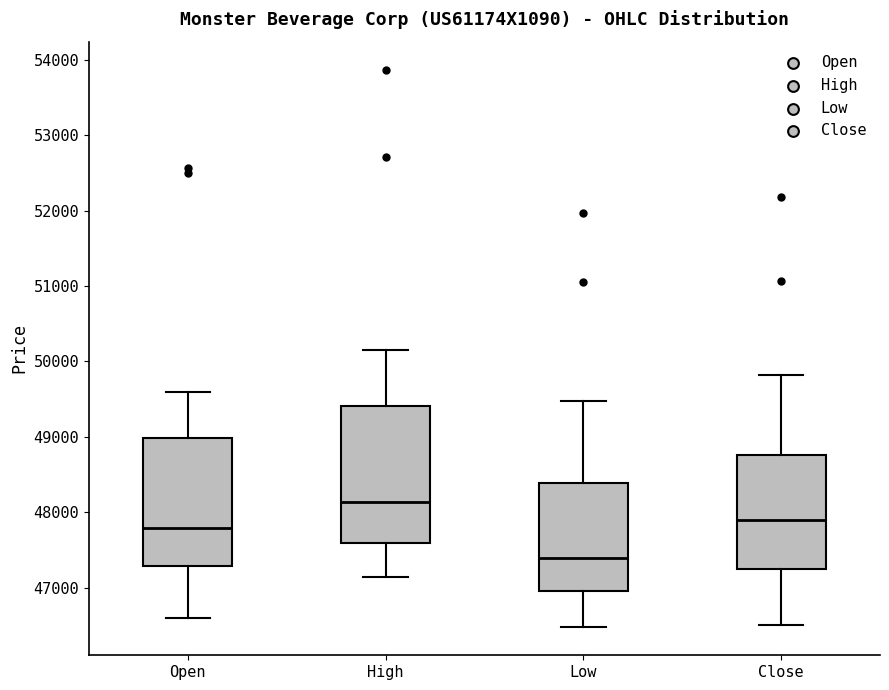

Reading left to right, transcribe this box plot: for each box, give where its median line is, the range the box spans, and where its two whiskers end, as read against the y-axis. The values are not printed on the chart, so give them approximately, as read against the axis.

Open: median 47800, box 47300 to 49000, whiskers 46600 to 49600
High: median 48100, box 47600 to 49400, whiskers 47100 to 50200
Low: median 47400, box 47000 to 48400, whiskers 46500 to 49500
Close: median 47900, box 47200 to 48800, whiskers 46500 to 49800